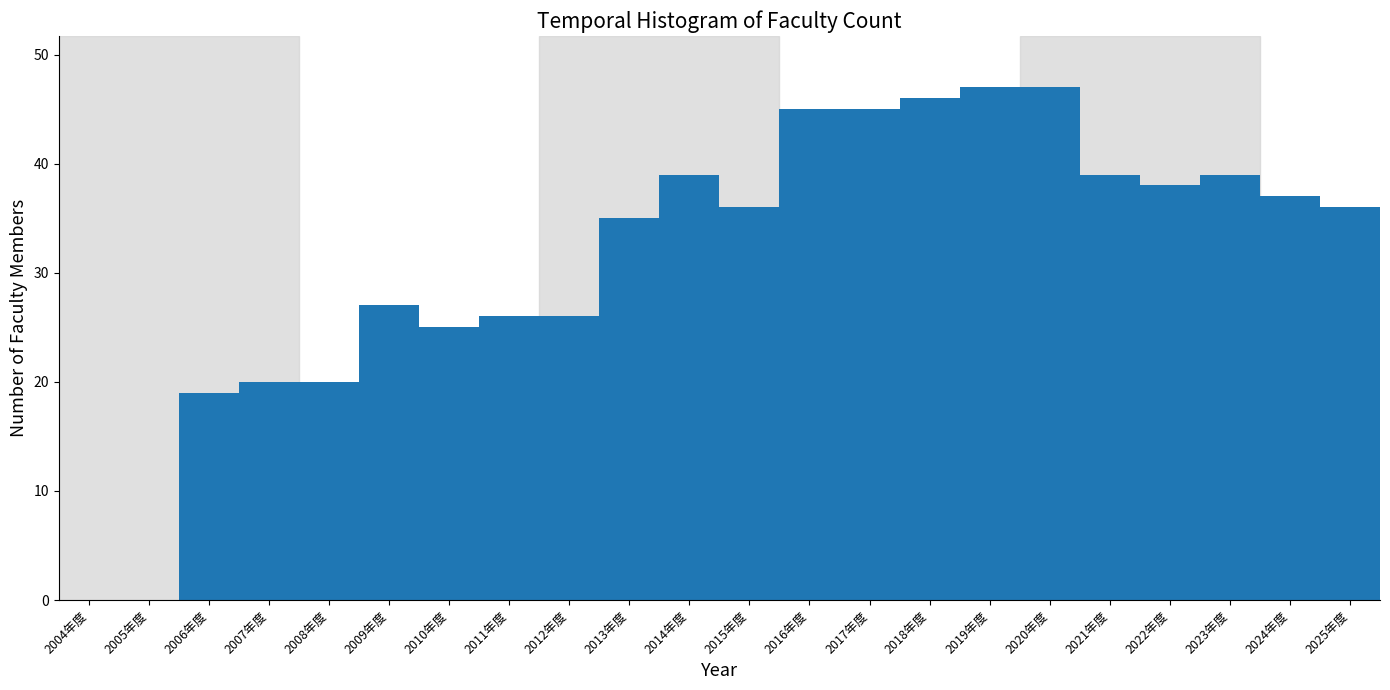

Reading left to right, transcribe all the data shown in this chart.

2004年度=0	2005年度=0	2006年度=19	2007年度=20	2008年度=20	2009年度=27	2010年度=25	2011年度=26	2012年度=26	2013年度=35	2014年度=39	2015年度=36	2016年度=45	2017年度=45	2018年度=46	2019年度=47	2020年度=47	2021年度=39	2022年度=38	2023年度=39	2024年度=37	2025年度=36